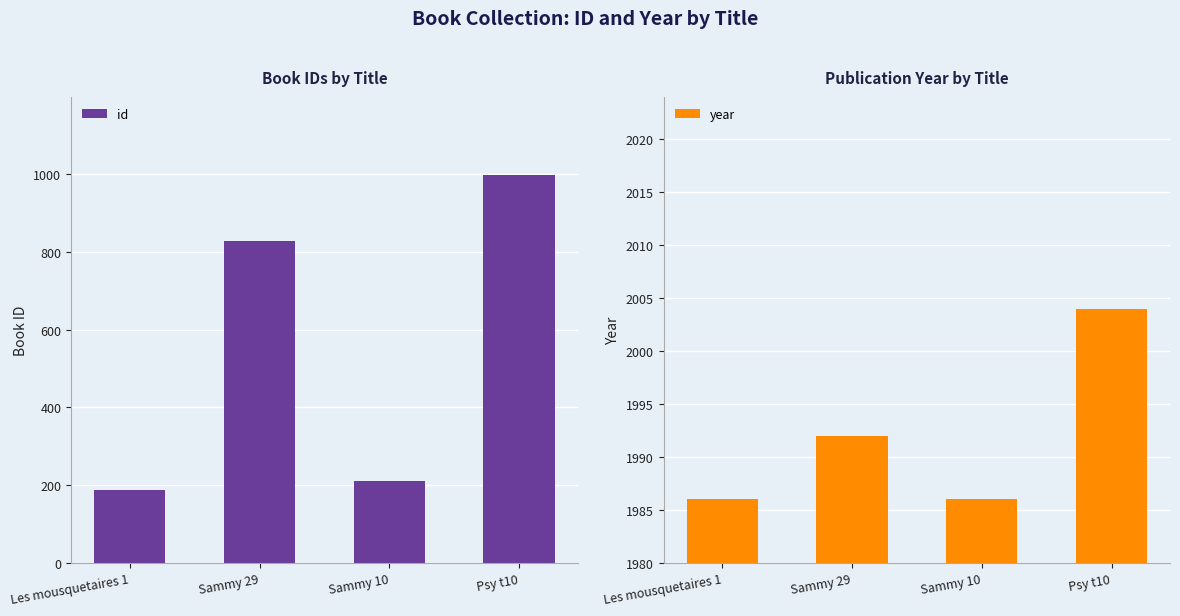

What is the lowest value of the id series?

187